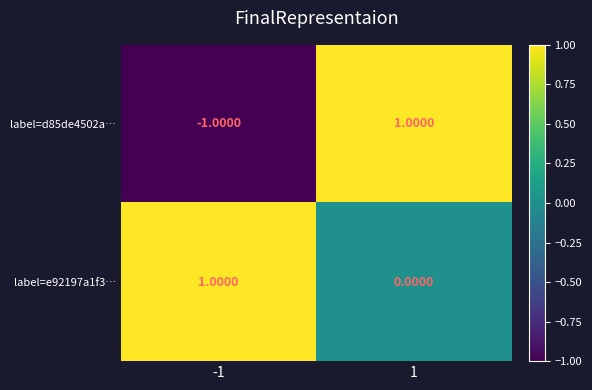

Which series changed the most between -1 and 1?

label=d85de4502a…